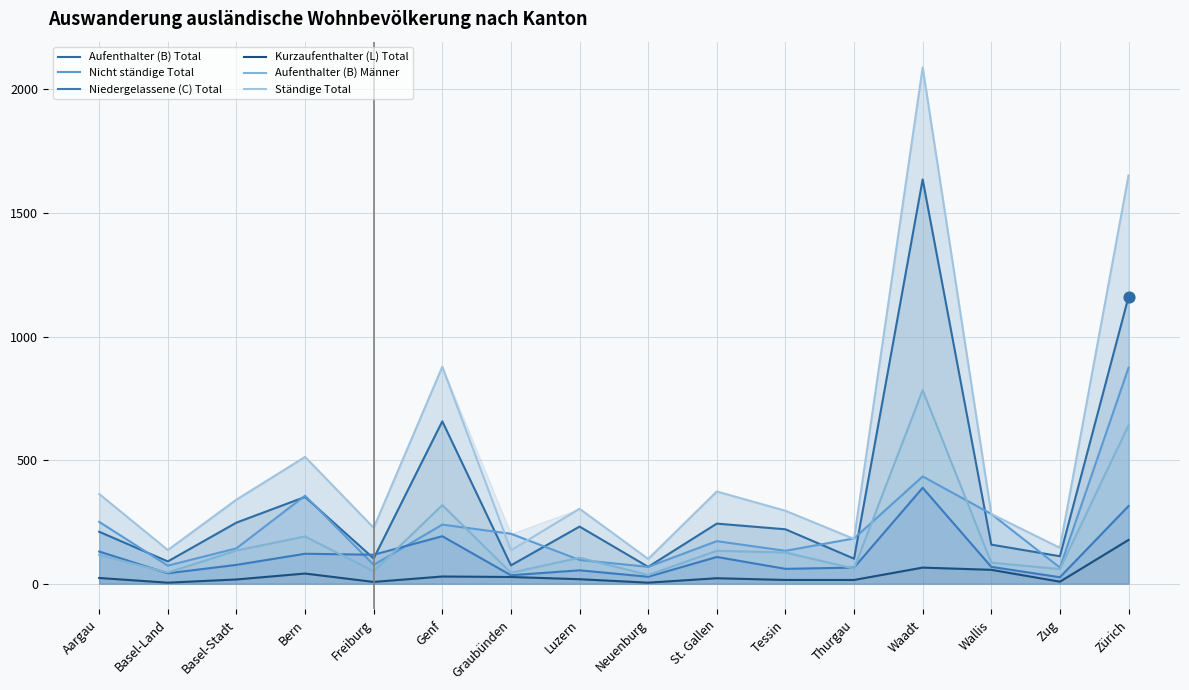

Which series has the largest total across all categories?

Ständige Total